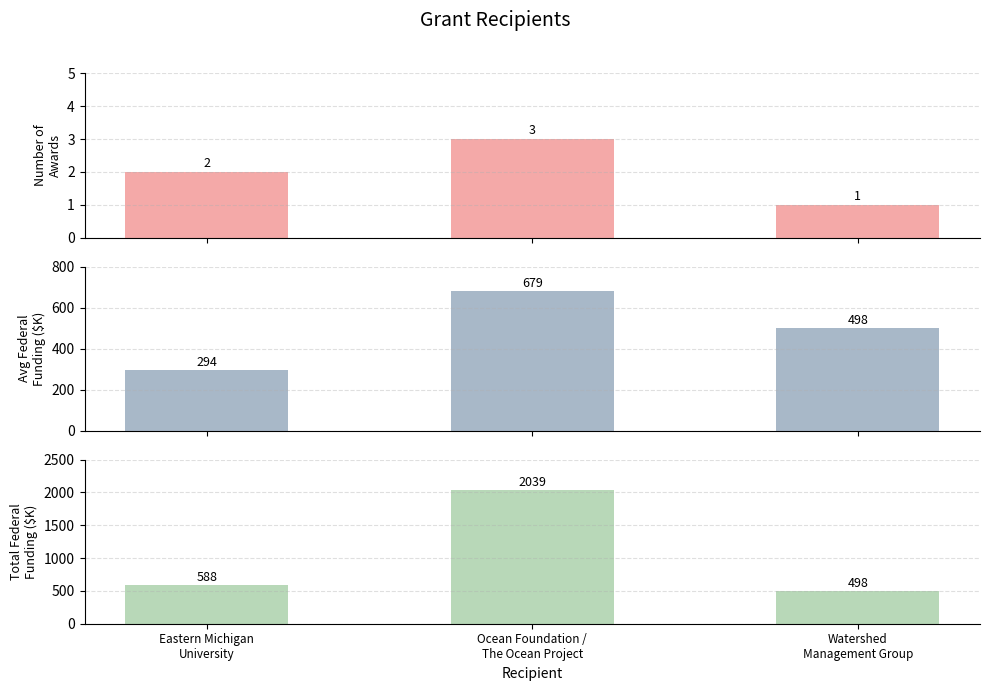

True or false: Number of Awards has a value of 2.8 at Eastern Michigan
University.

False